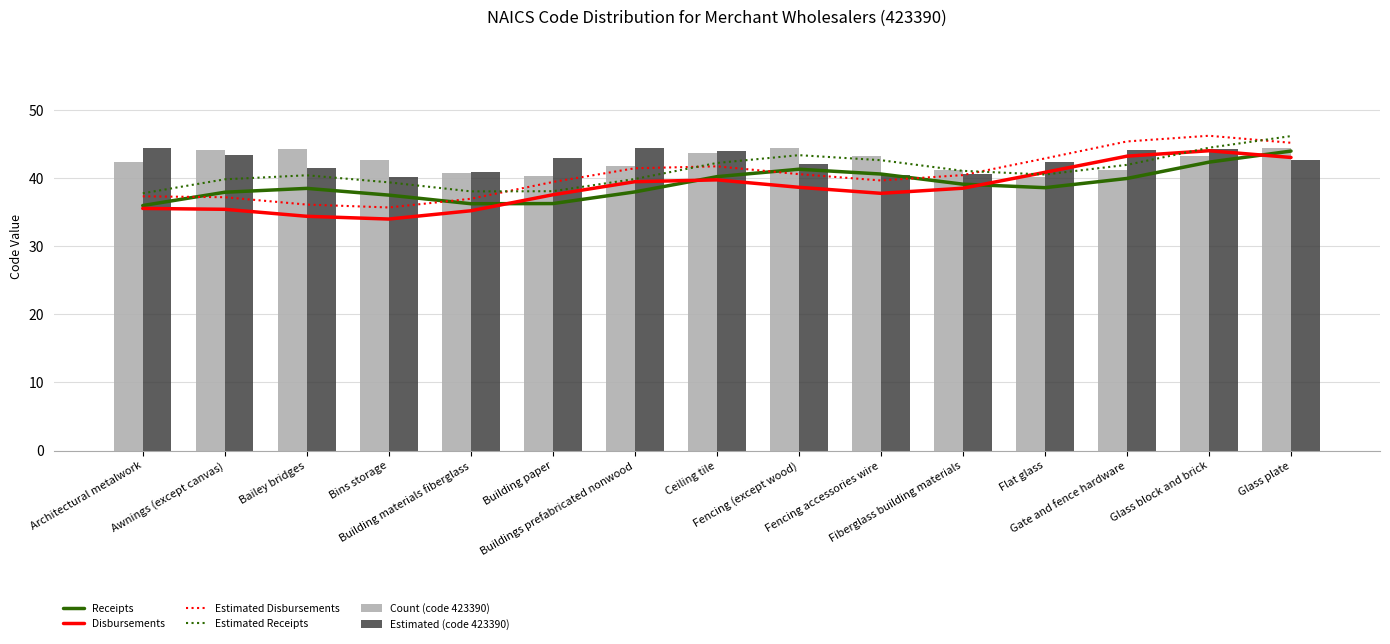

How many data points in Estimated Disbursements are less than 40?

7